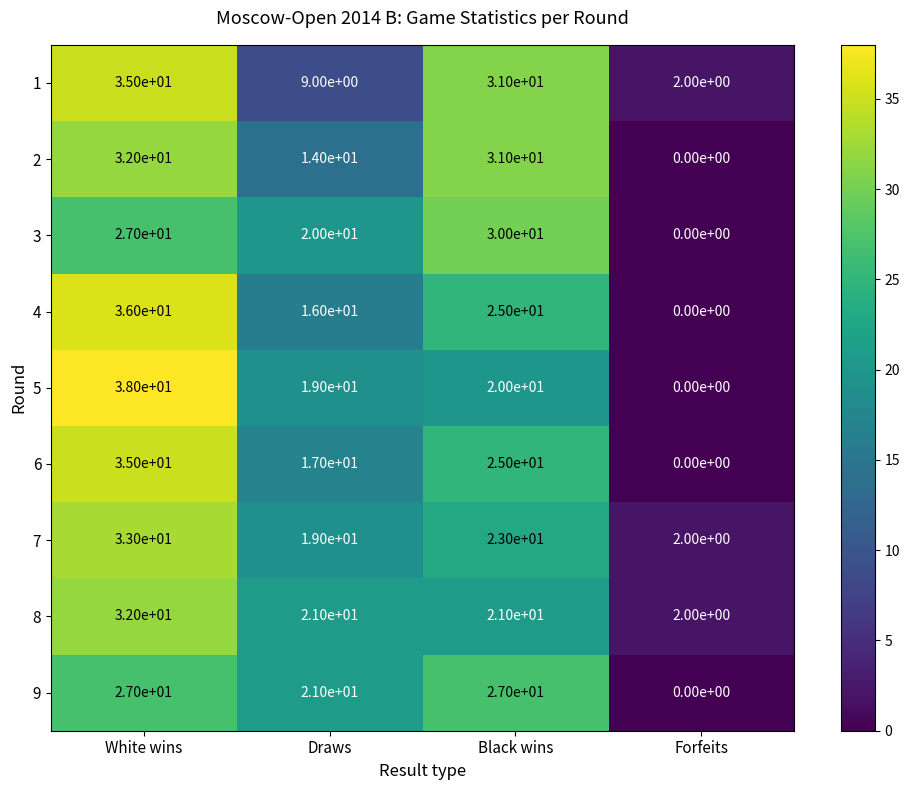

True or false: 5 has a value of 20 at Black wins.

True